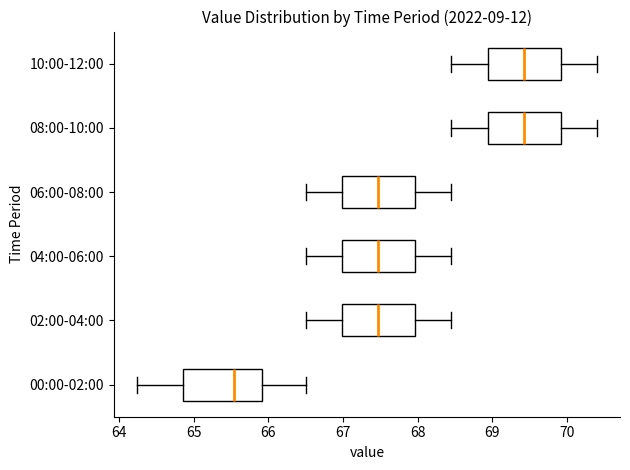

Where does the left whisker of the box for 02:00-04:00 end on the x-axis? The values are not printed on the chart, so give them approximately, as read against the axis.

66.5